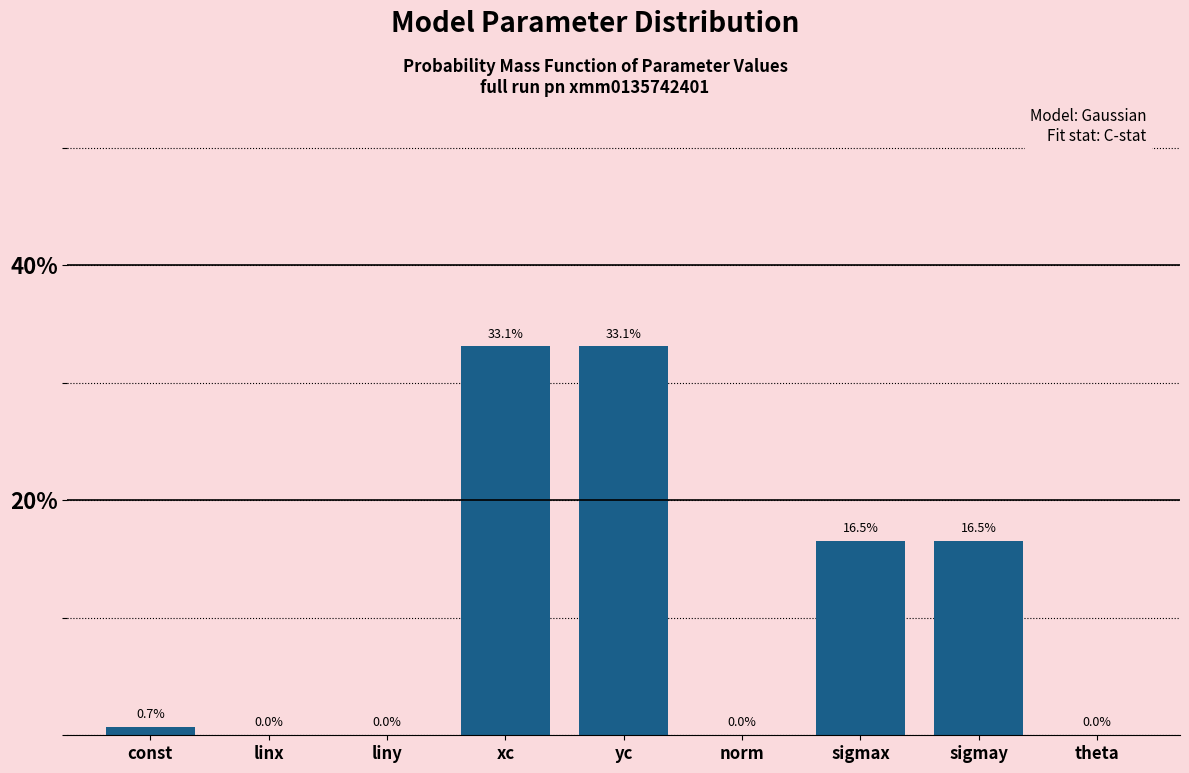

Is it true that the value at theta is -19.1?

False